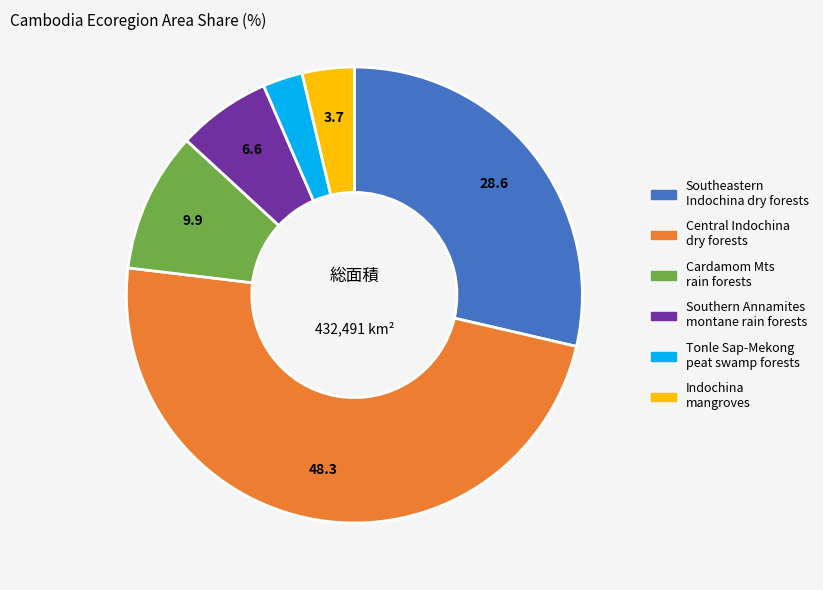

Count the number of slices in the pie.

6